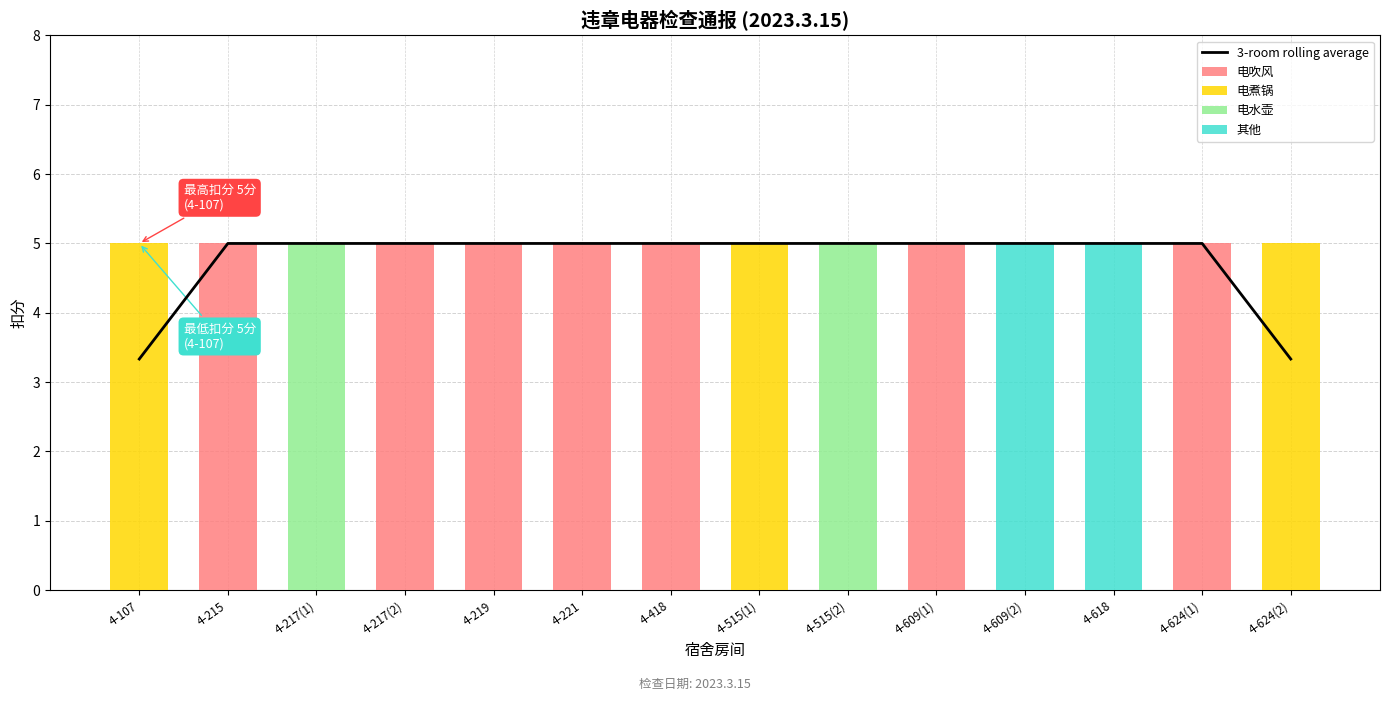

Rank the series by their maximum value, from lowest to highest.

3-room rolling average, 电吹风, 电煮锅, 电水壶, 其他